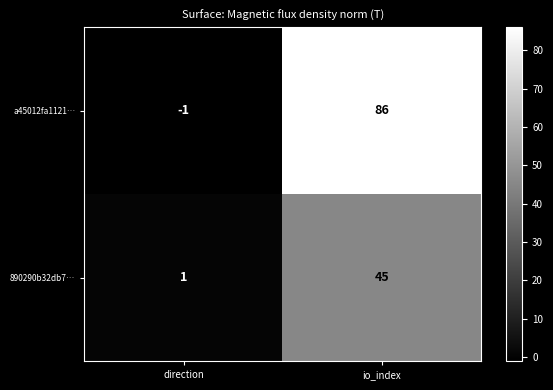

At io_index, list the series in order from largest to smallest.

a45012fa1121…, 890290b32db7…